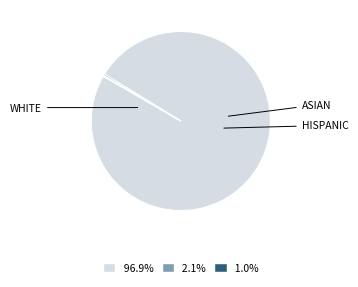

How many slices are in this pie chart?

3